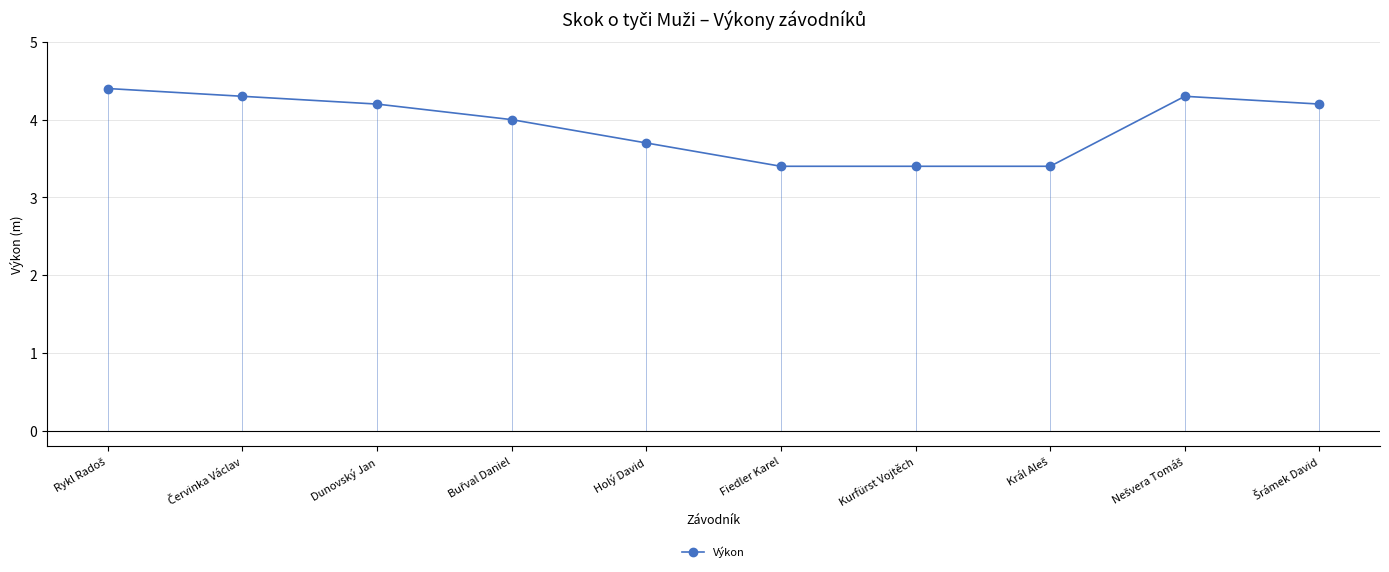

What is the maximum value shown in the chart?

4.4